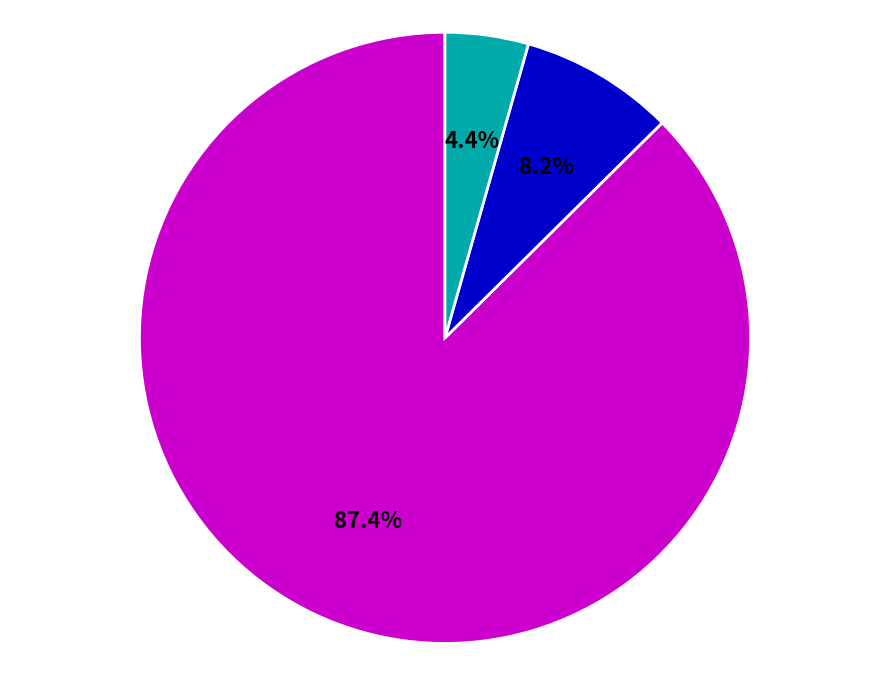

Which category has the smallest portion of the pie?

jump=101